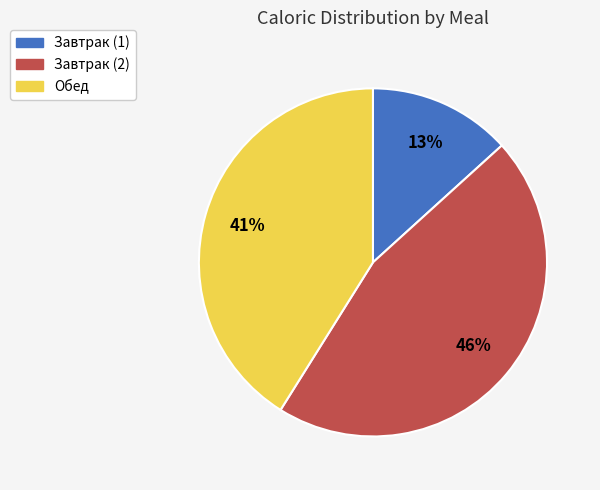

To the nearest percent, what is the difference between the Завтрак (2) and Обед slice percentages?

5%